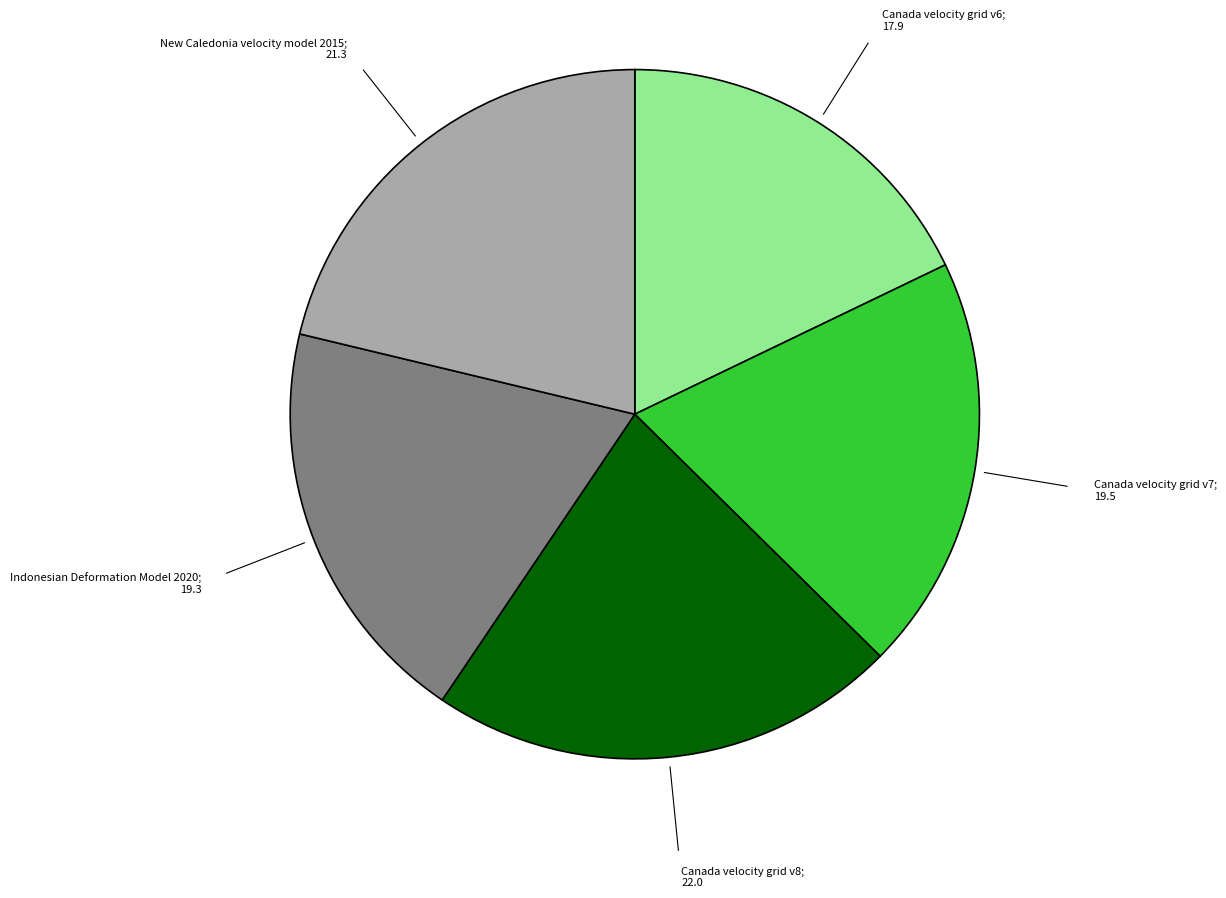

Does any single category account for the majority?

No